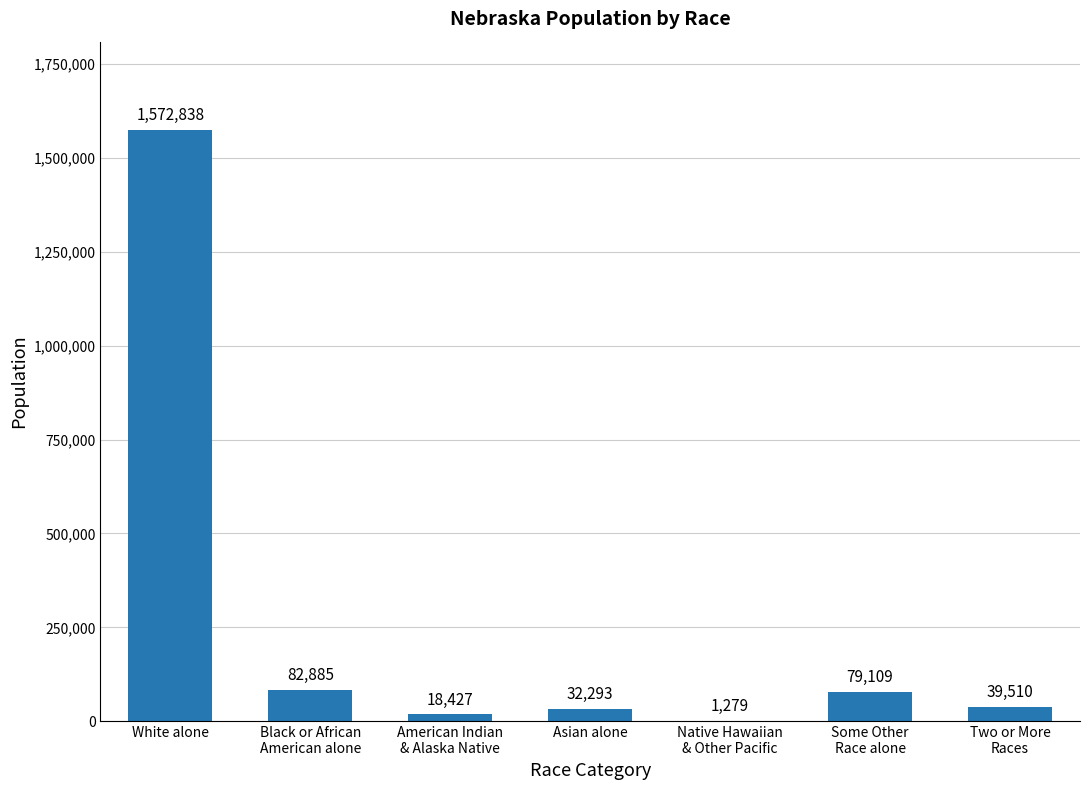

Which label corresponds to the largest value in the chart?

White alone